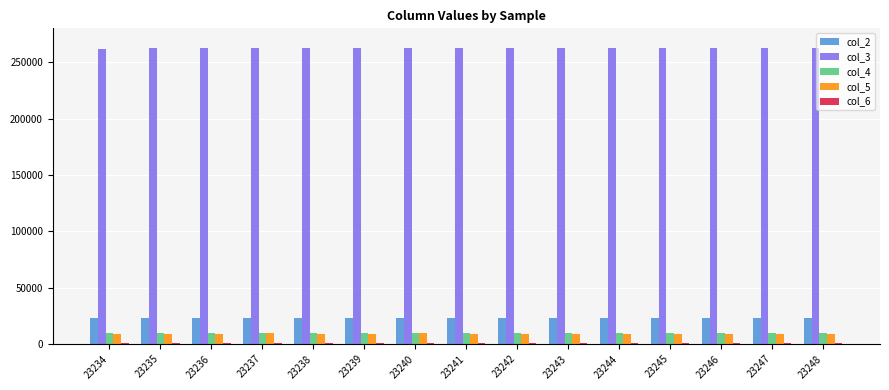

How many categories are shown in the chart?

15